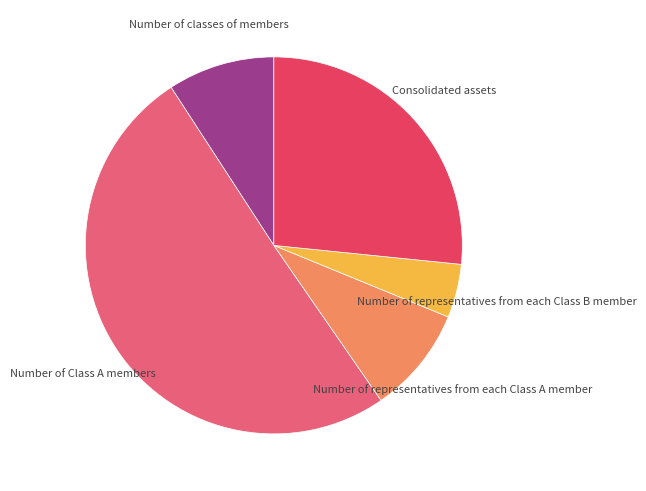

To the nearest percent, what is the difference between the Number of Class A members and Number of representatives from each Class A member slice percentages?

41%